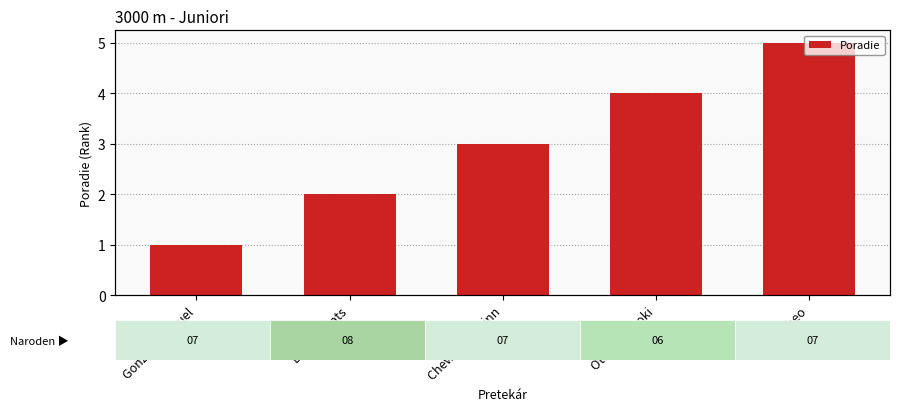

What is the average value?

3